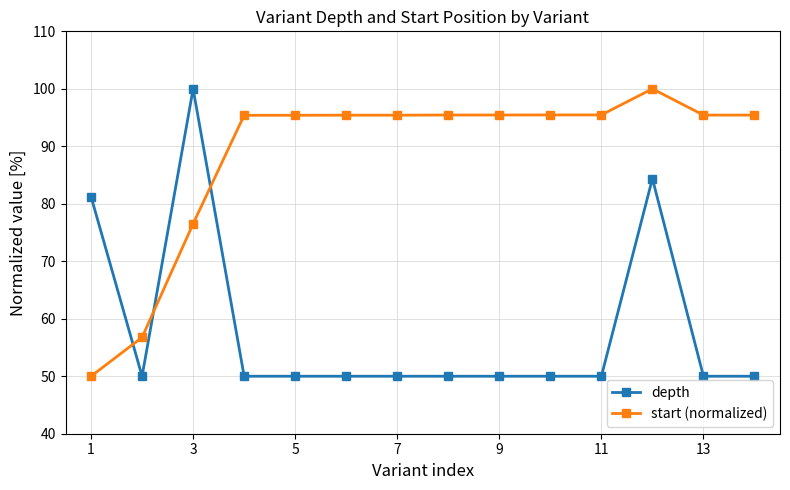

List the series in order of their overall mean, highest first.

start (normalized), depth